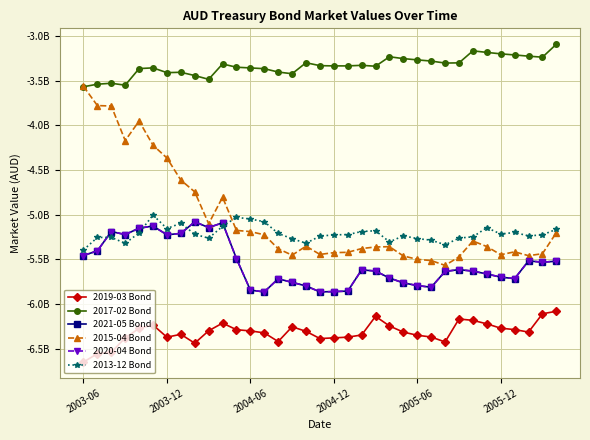

Is this an area chart (filled region under the line)?

No